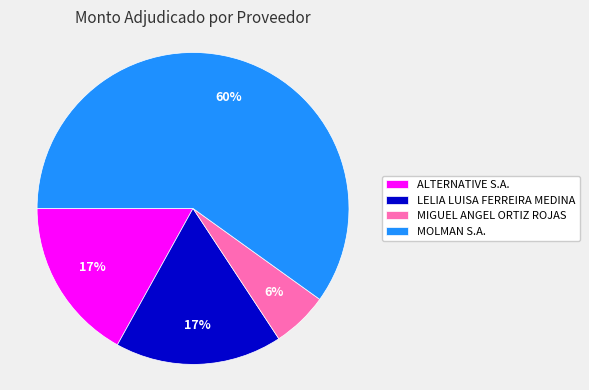

True or false: ALTERNATIVE S.A. accounts for 5% of the total.

False